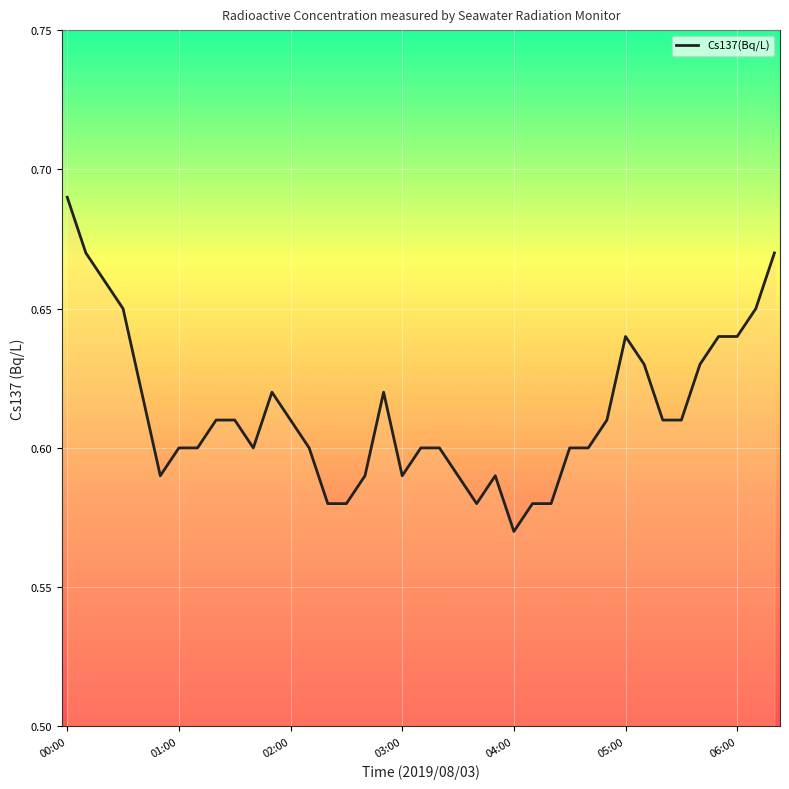

What is the sum of all values?

23.9